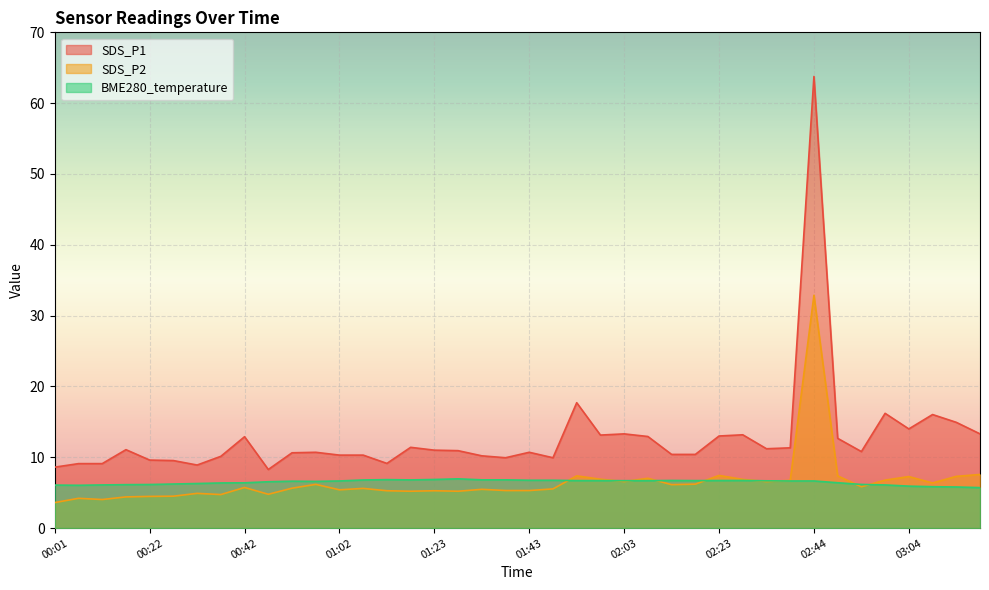

What position from the left is 00:32?

7